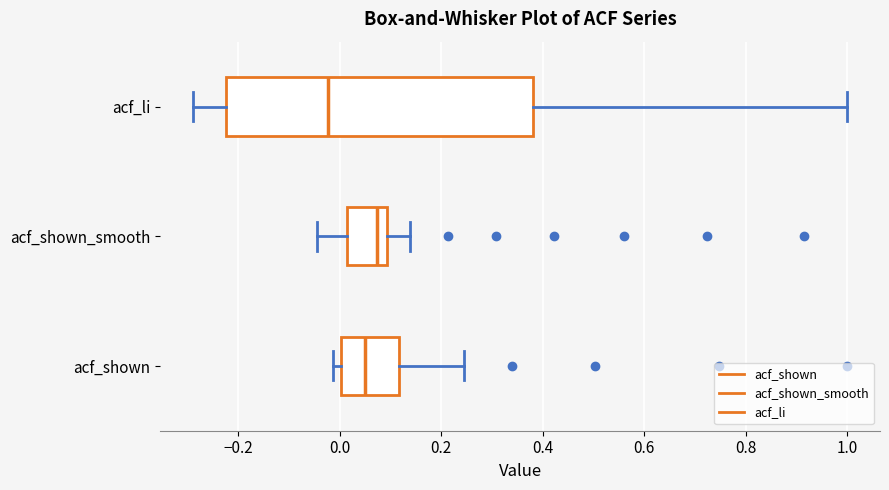

Reading bottom to top, read every box against the x-axis: the position of its median line, the range the box covers, and the ends of its whiskers. The values are not printed on the chart, so give them approximately, as read against the axis.

acf_shown: median 0.06, box 0.00 to 0.12, whiskers -0.02 to 0.24
acf_shown_smooth: median 0.08, box 0.02 to 0.10, whiskers -0.04 to 0.14
acf_li: median -0.02, box -0.22 to 0.38, whiskers -0.28 to 1.00